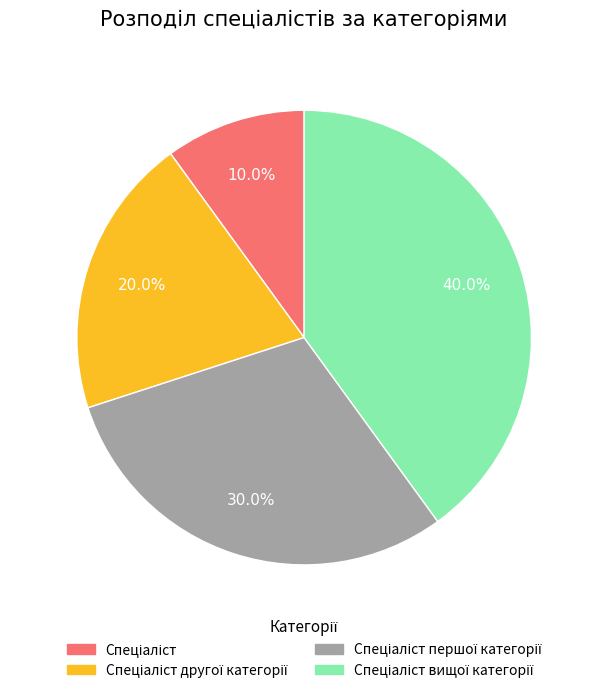

Is there a majority slice in this chart?

No